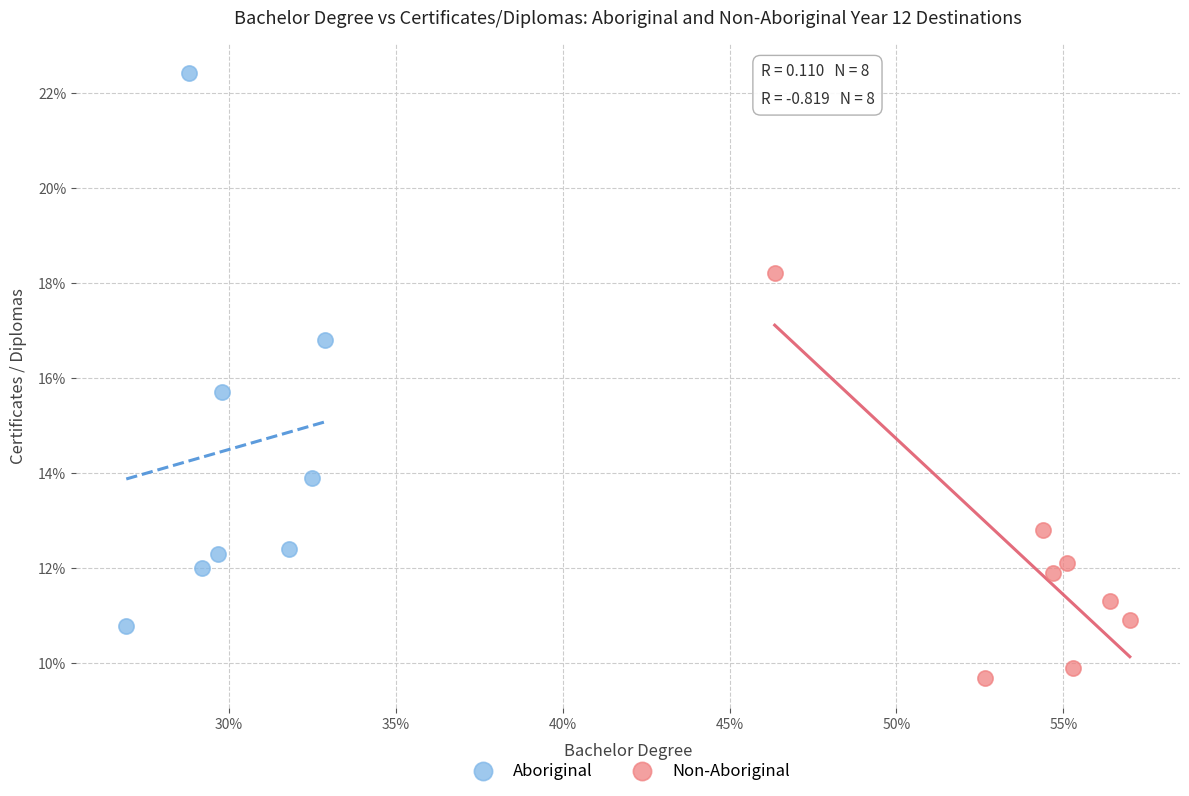

Which series reaches the minimum Y coordinate?

Non-Aboriginal